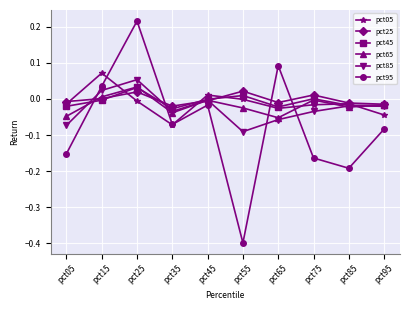

At which category does the chart reach its peak across all series?

pct25